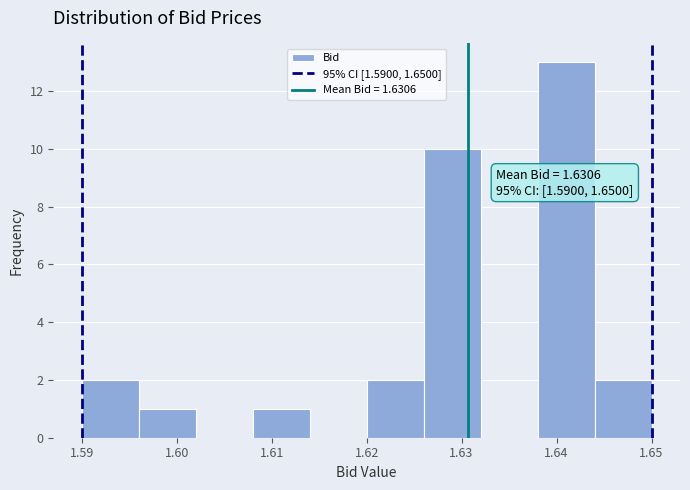

Which range on the x-axis has the tallest bar?

1.638 to 1.644